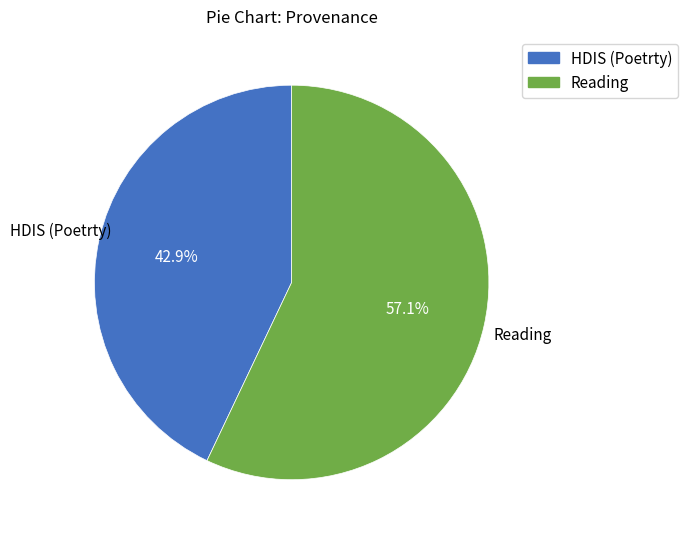

What is the ratio of the value at HDIS (Poetrty) to the value at Reading?

0.8